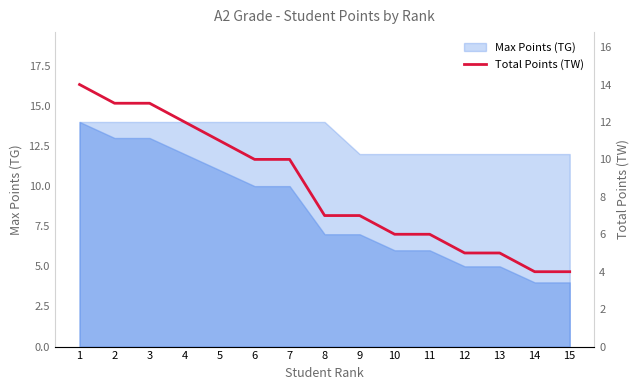

What is the average value?

8